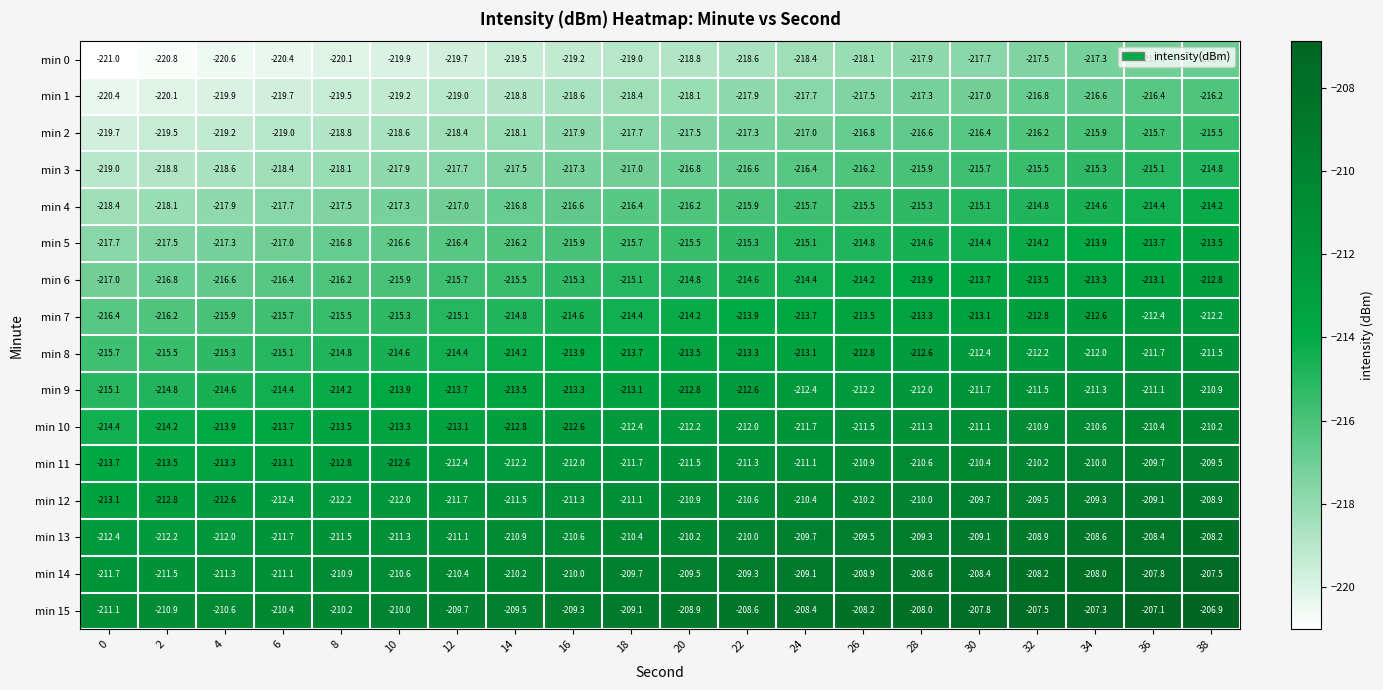

What value does the min 13 series have at 26?

-209.5